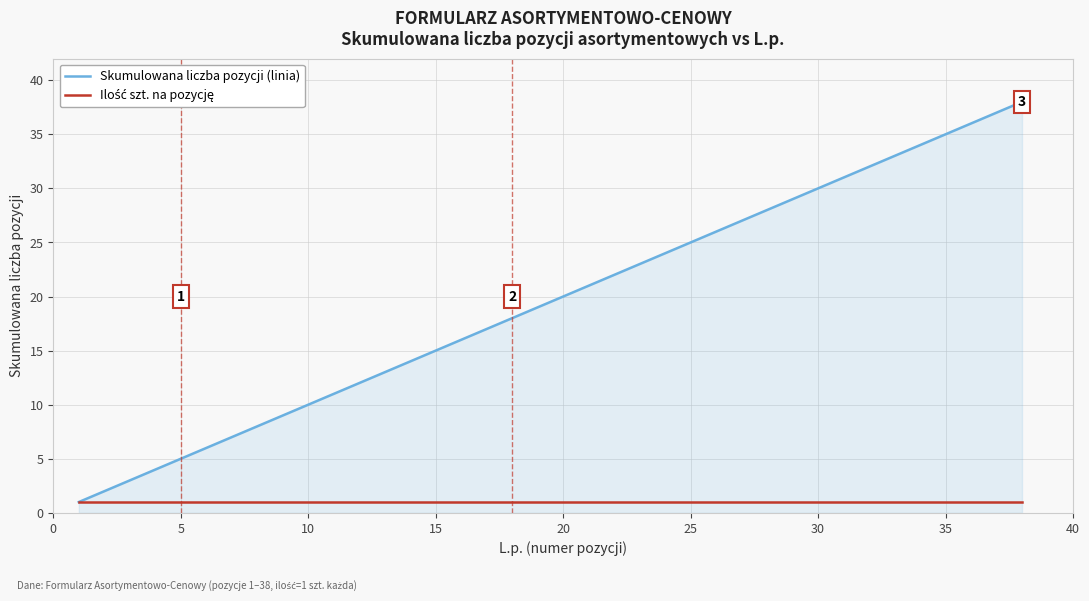

Which series has the largest range (max minus min)?

Skumulowana liczba pozycji (linia)